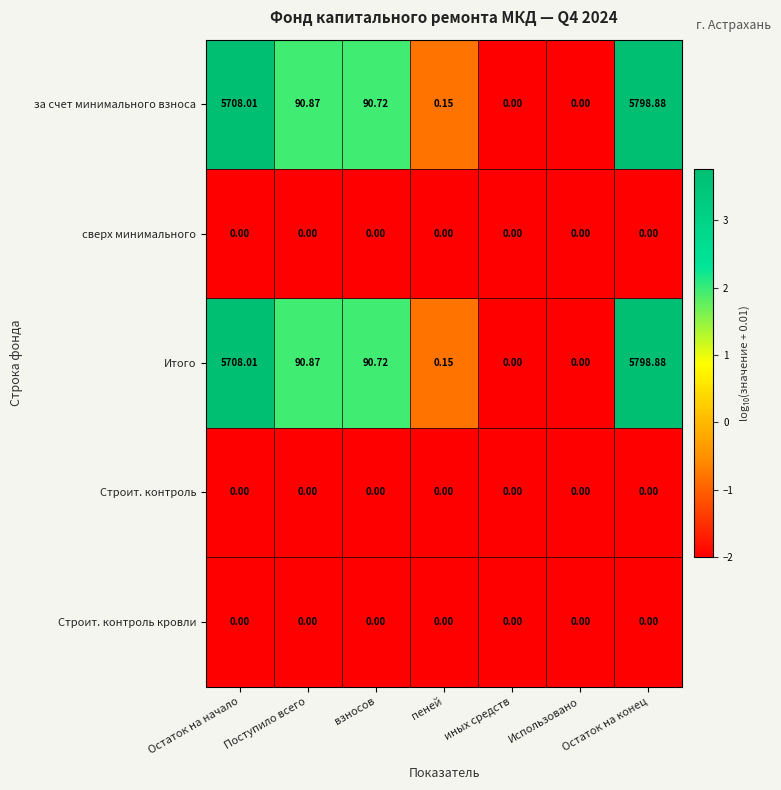

At which label does за счет минимального взноса first exceed 90?

Остаток на начало